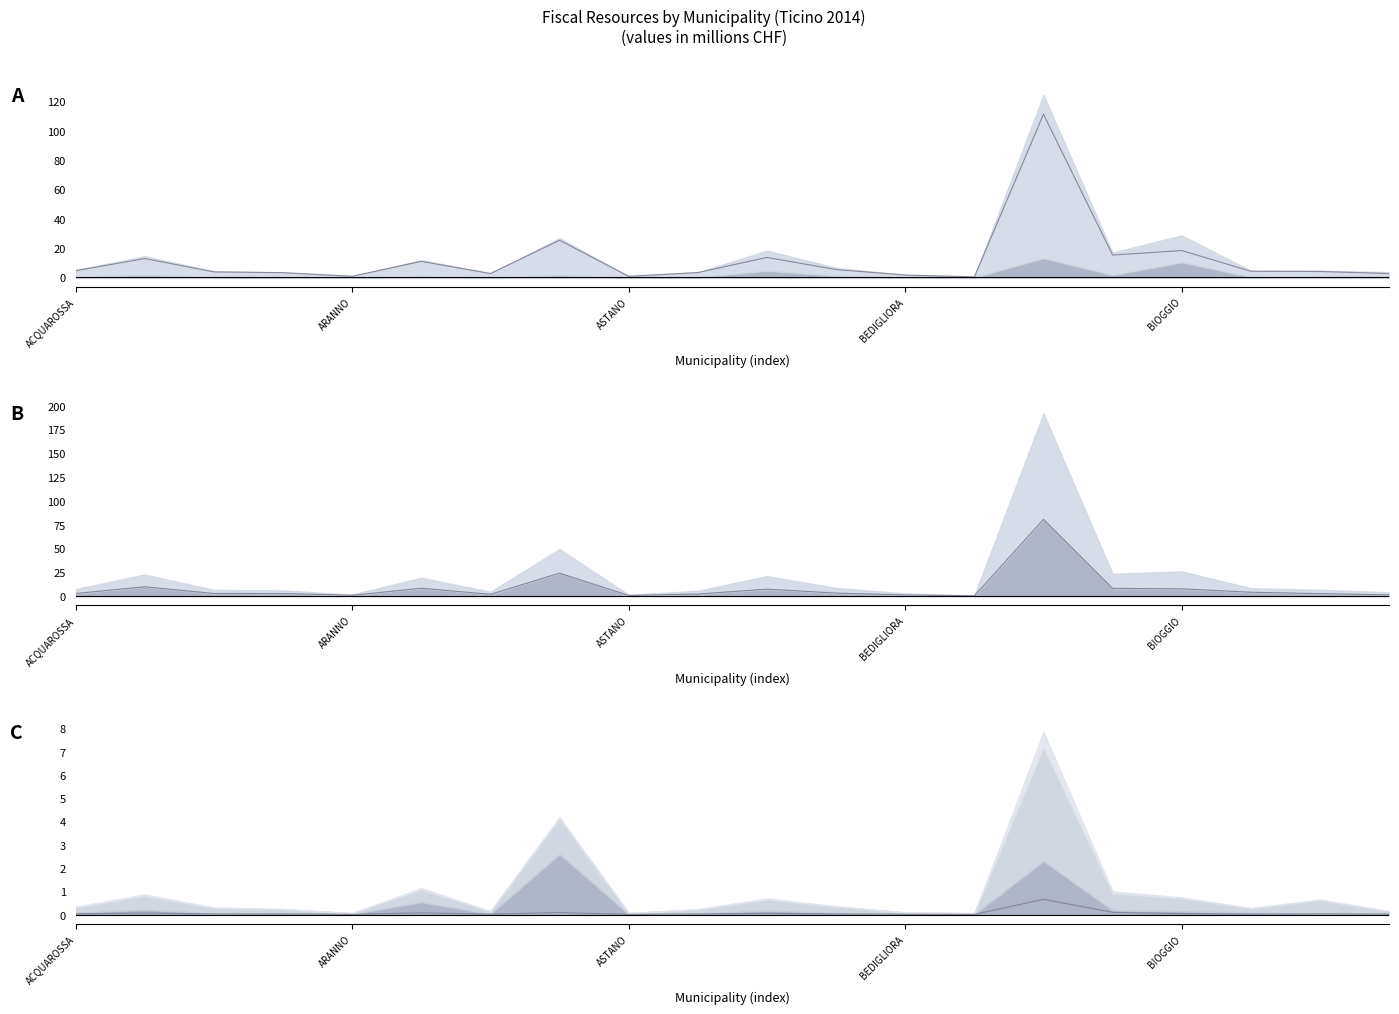

The Gettito imposta cantonale 2014 (line) series shows 11.0 at 5. True or false?

True